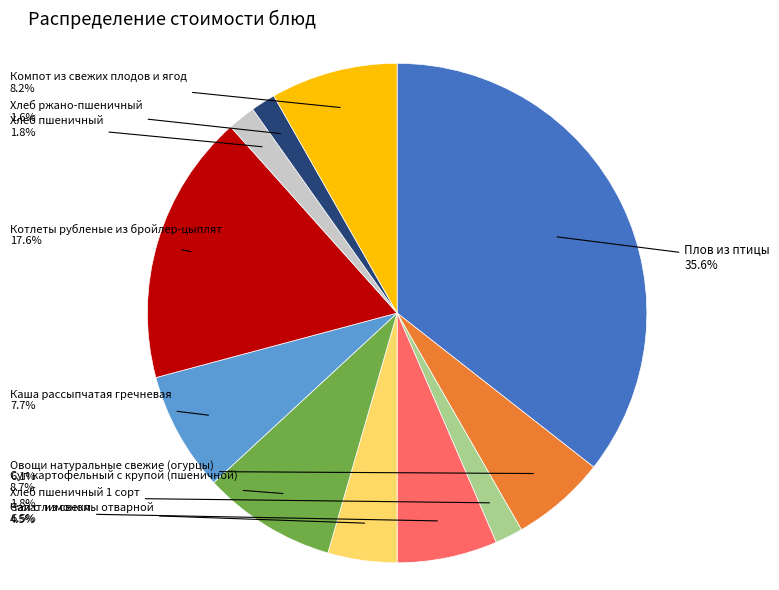

What is the total percentage of Овощи натуральные свежие (огурцы) and Плов из птицы?

41.7%